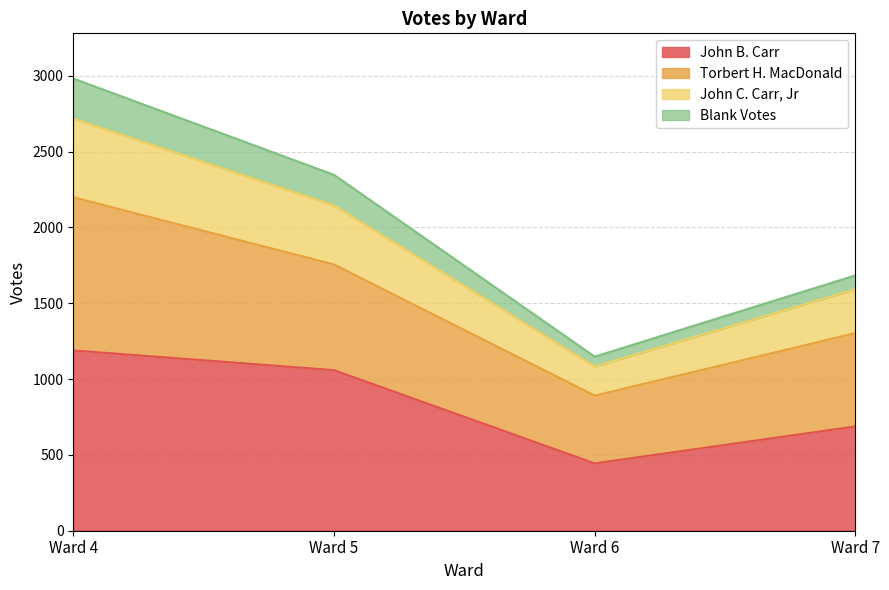

True or false: John C. Carr, Jr and John B. Carr intersect in this chart.

False